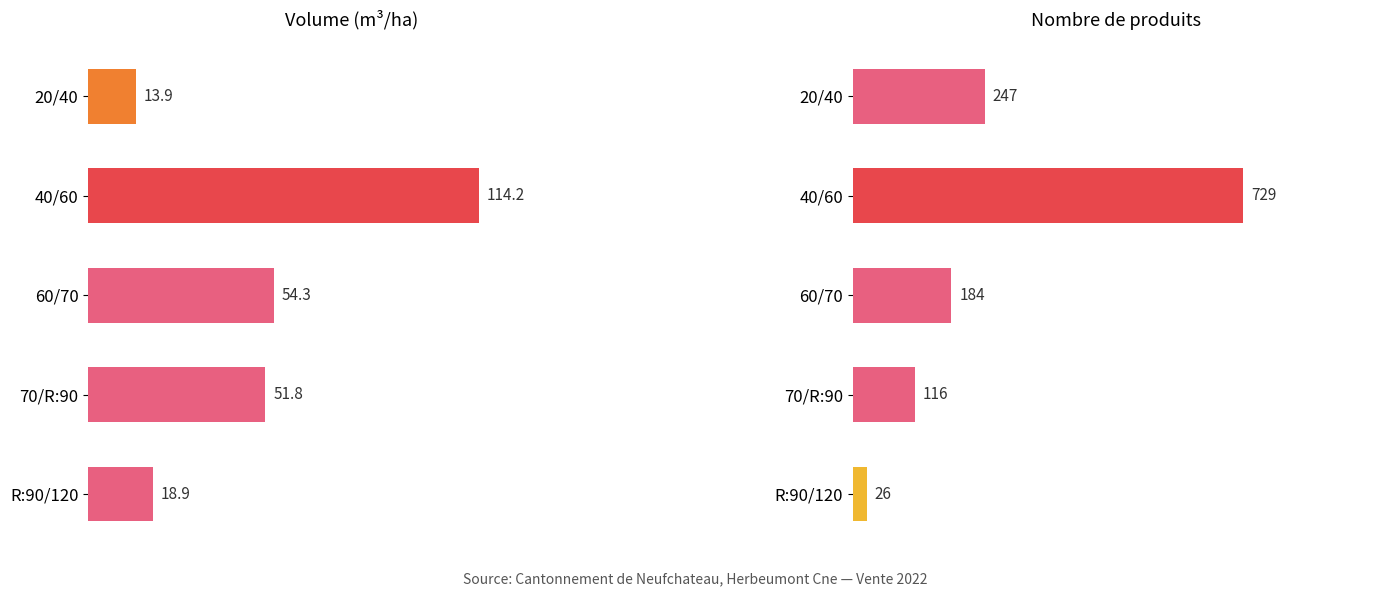

How many bars are there in each group?

2